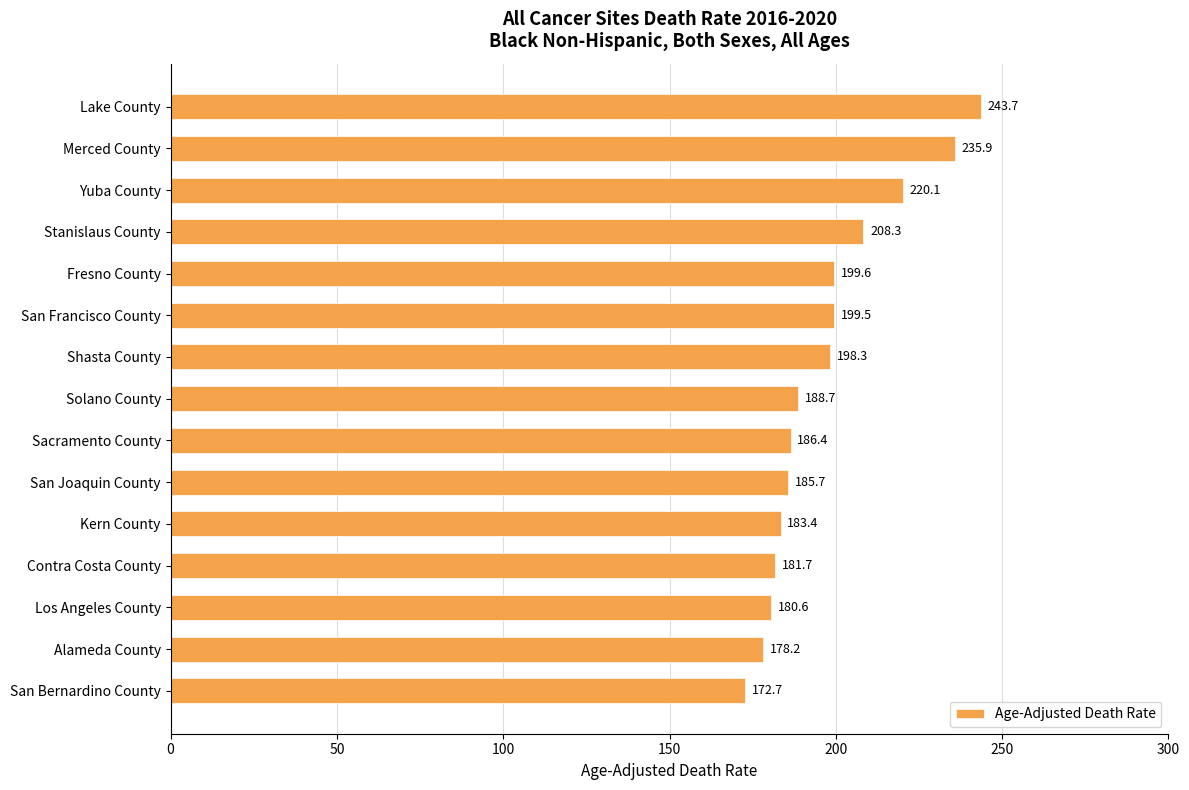

What is the maximum value shown in the chart?

243.7